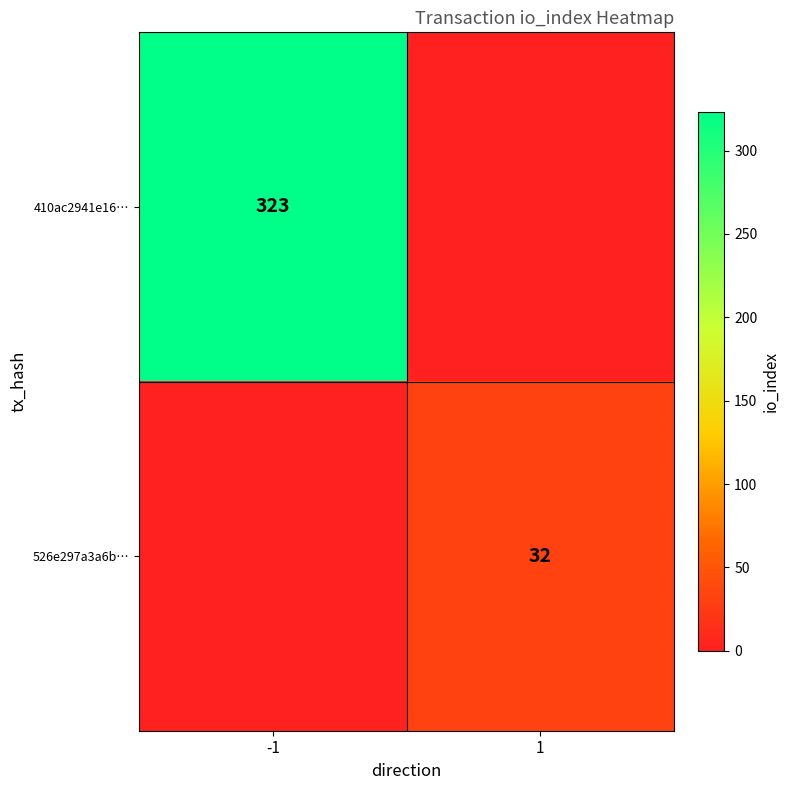

Is the value of 526e297a3a6b… at 1 greater than the value of 410ac2941e16… at -1?

No